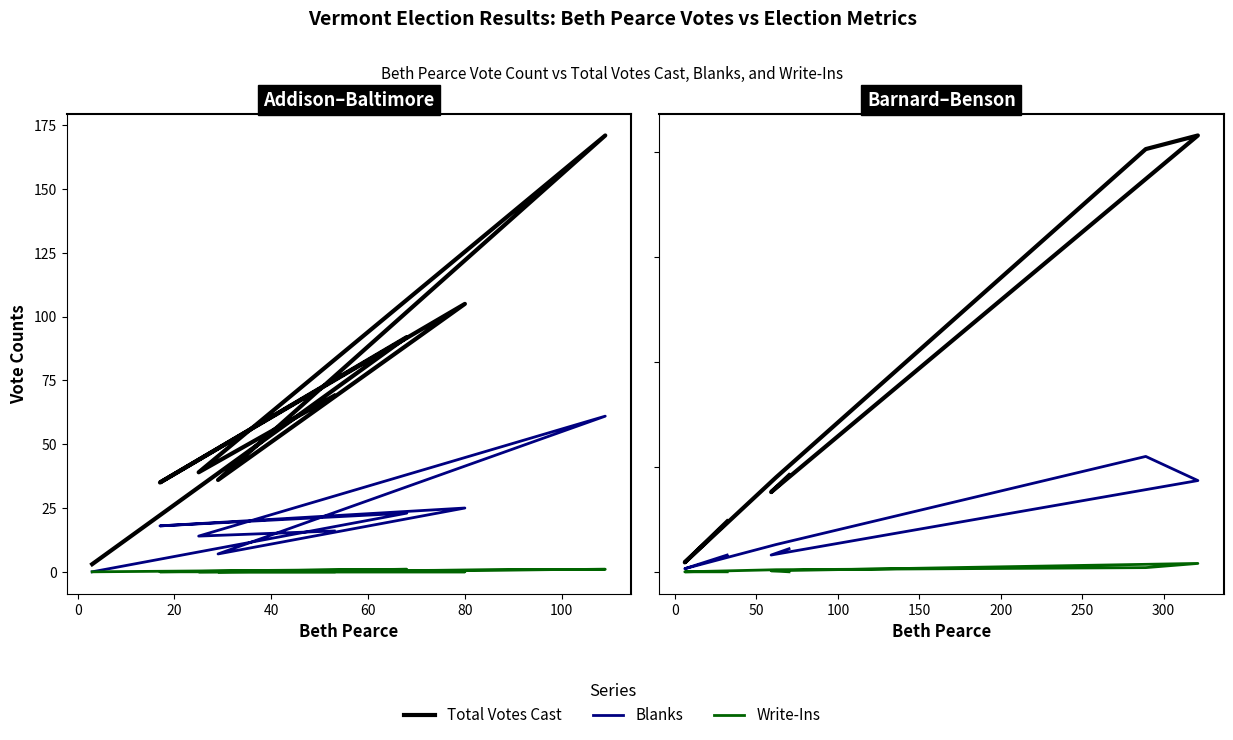

What is the approximate value of Blanks at 60?

26